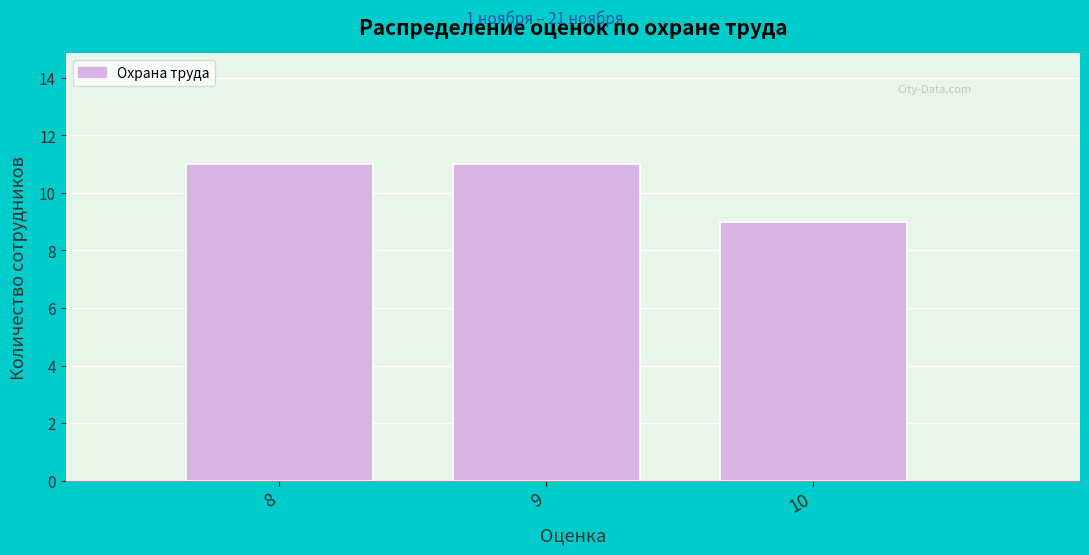

Reading left to right, list every bar in this chart as the range it spans on the x-axis followed by its height. The values are not printed on the chart, so give them approximately, as read against the axis.

7.5 to 8.5: 11
8.5 to 9.5: 11
9.5 to 10.5: 9